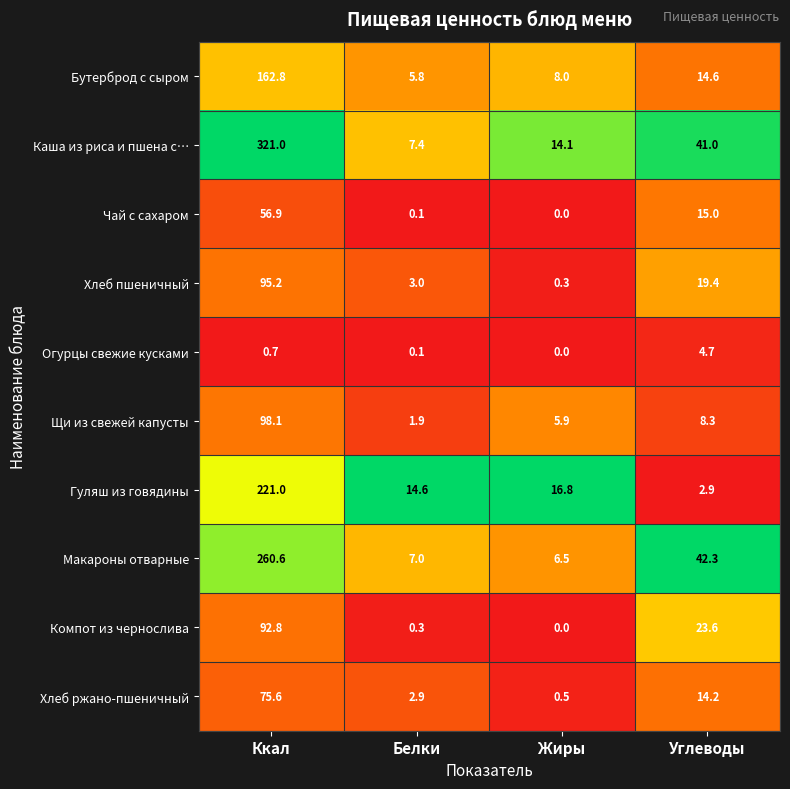

Rank the categories by Хлеб ржано-пшеничный value from highest to lowest.

Ккал, Углеводы, Белки, Жиры